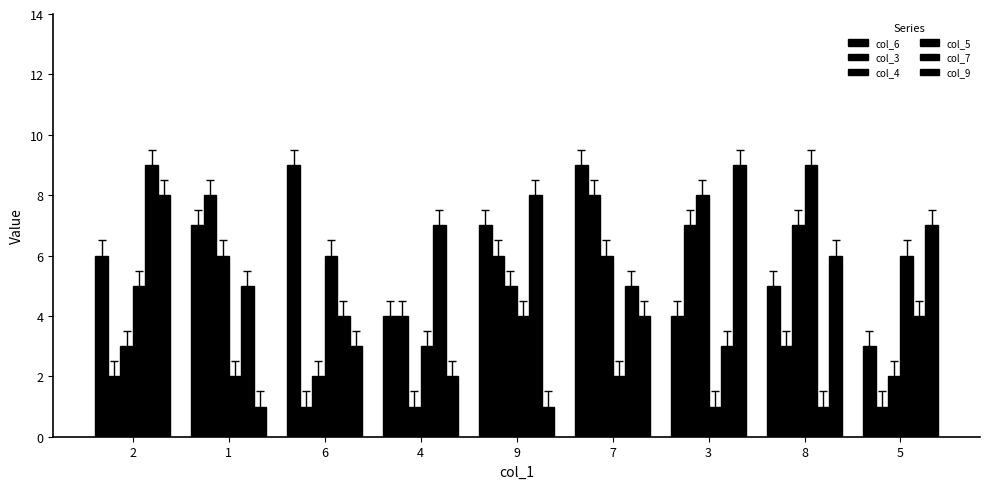

How many data points in col_6 are less than 6?

4